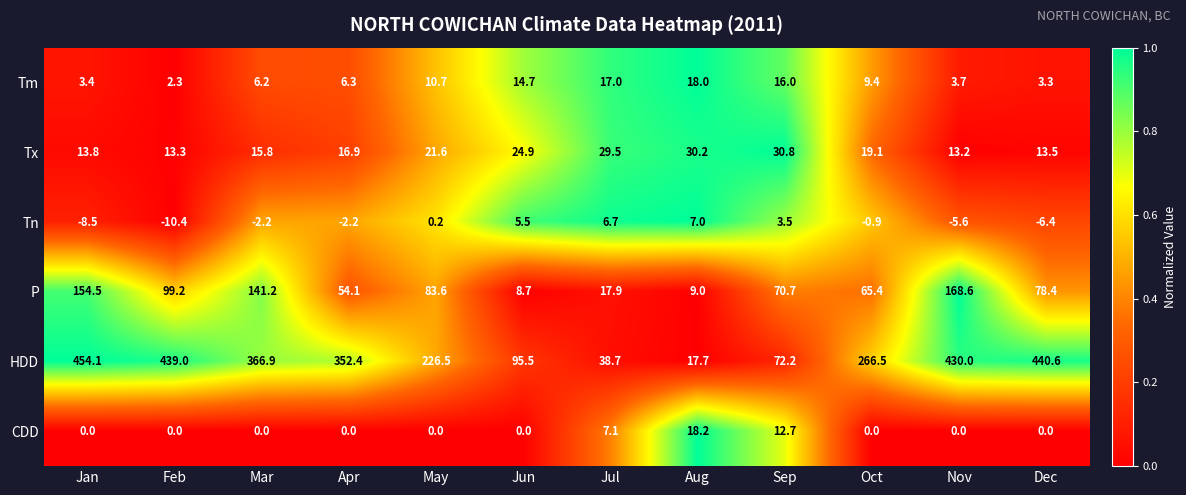

True or false: Tn has a value of -12.8 at Jan.

False